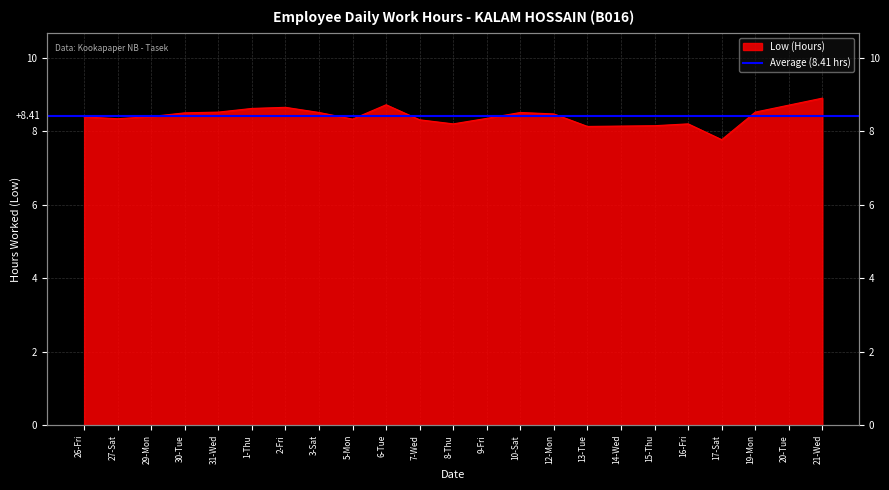

What is the label of the 23rd point from the right?

26-Fri